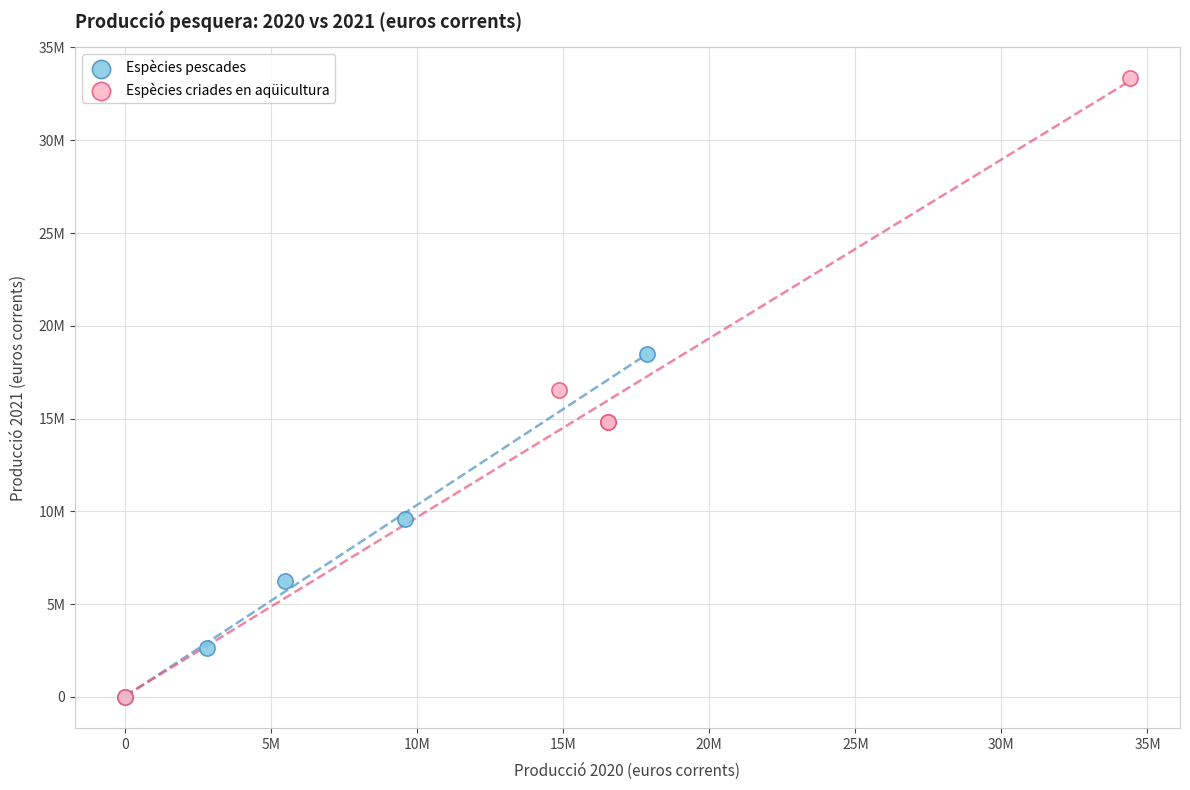

What are all the series names shown in the legend?

Espècies pescades, Espècies criades en aqüicultura